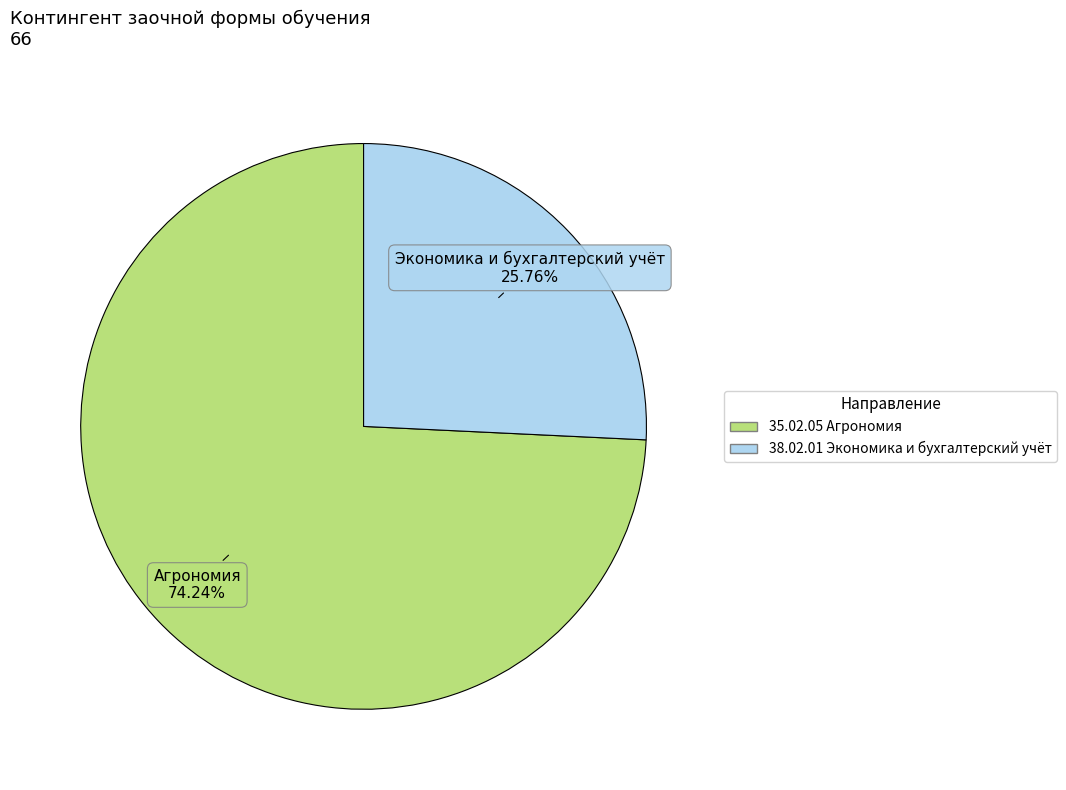

Is there a majority slice in this chart?

Yes